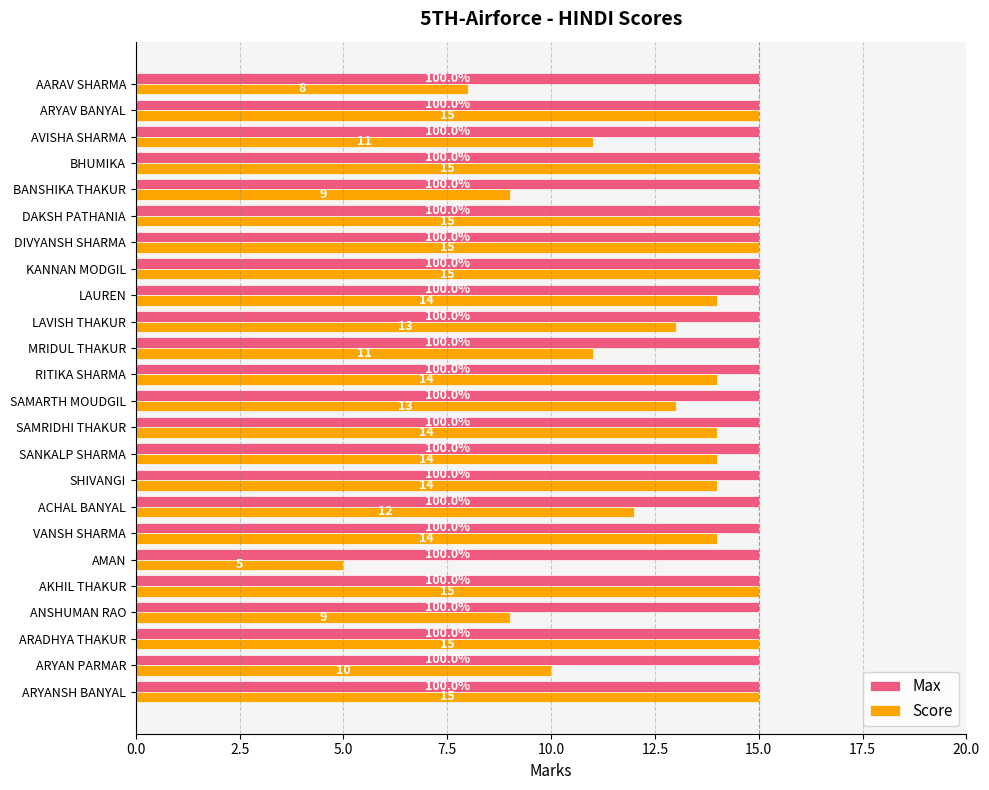

The Score series shows 8 at AVISHA SHARMA. True or false?

False